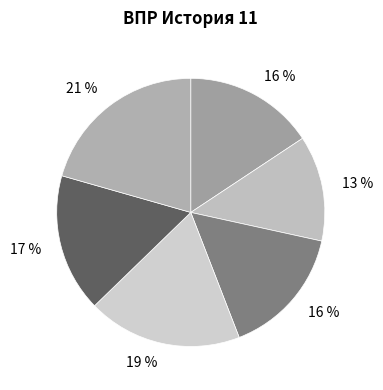

How many segments does this pie chart have?

6